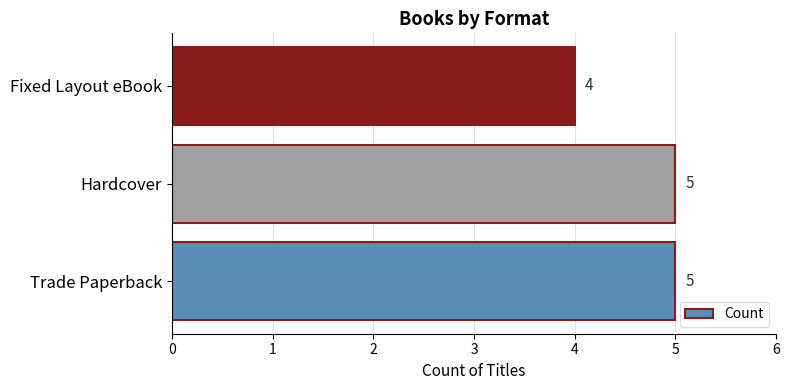

How many categories are shown in the chart?

3